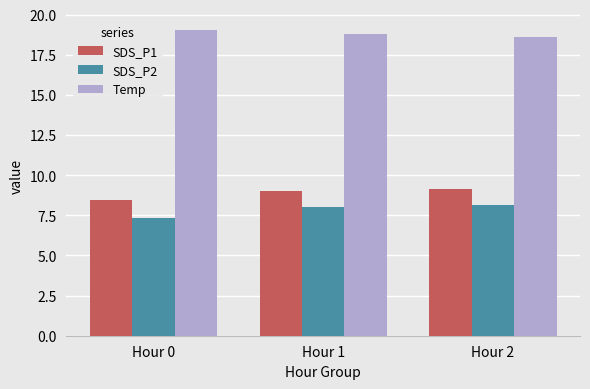

Where is SDS_P1 nearest to the value 8?

Hour 0